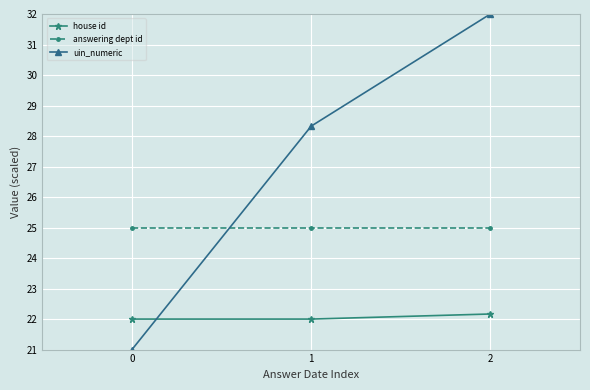

What is the minimum value shown in the chart?

21.0